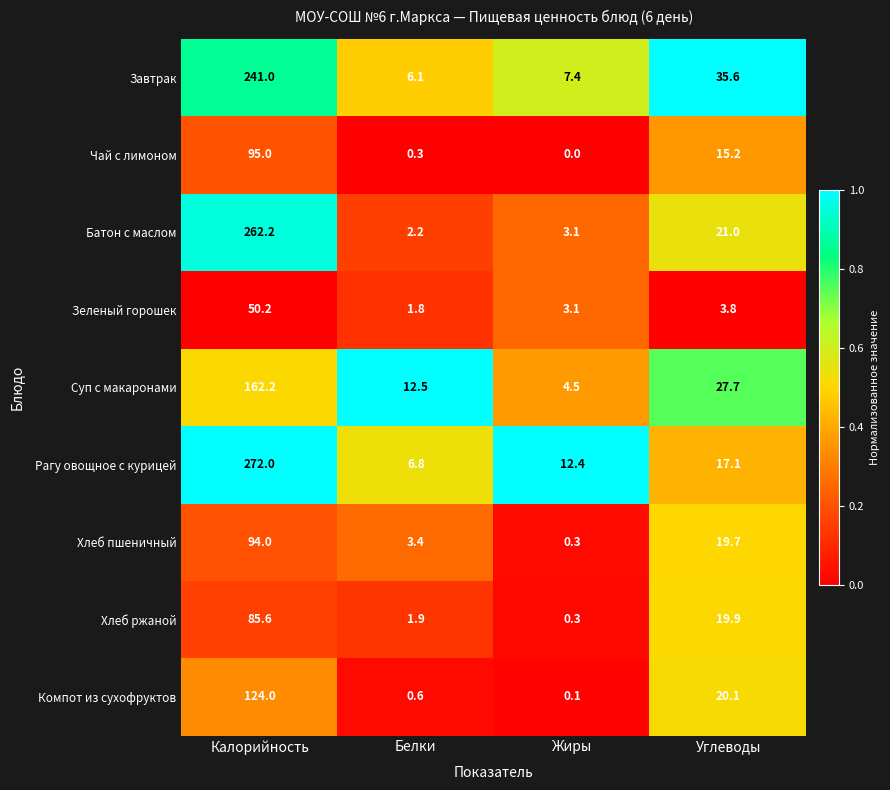

What is the maximum value shown in the chart?

272.0